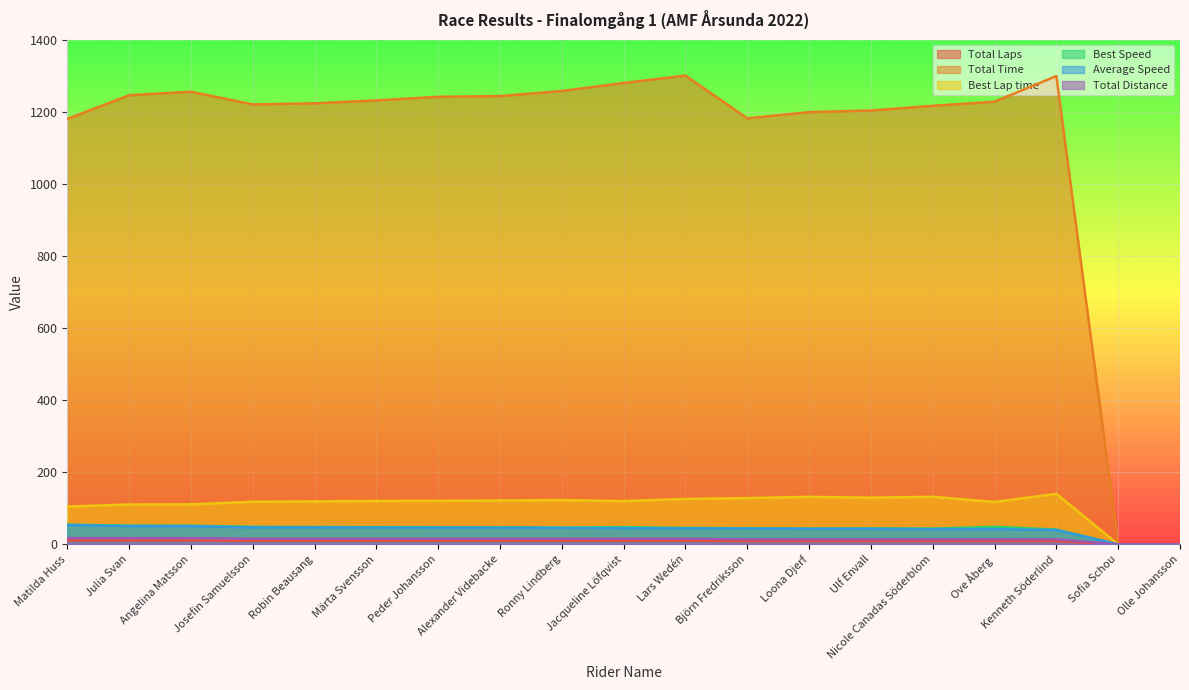

What is the maximum value for Total Time?

1300.9